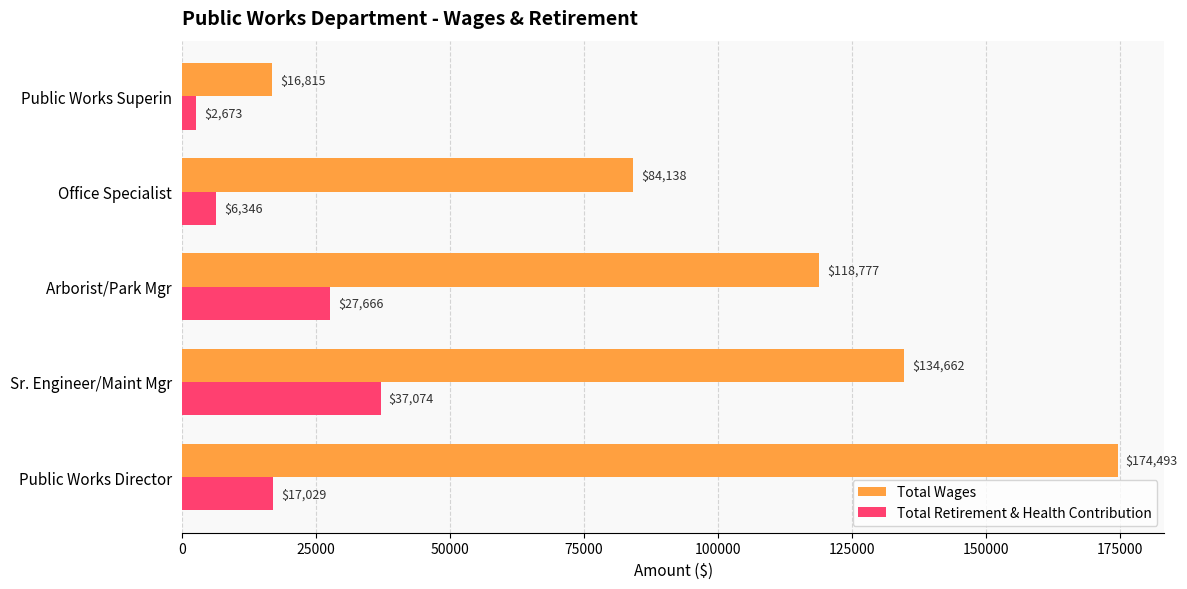

What is the maximum value for Total Wages?

174493